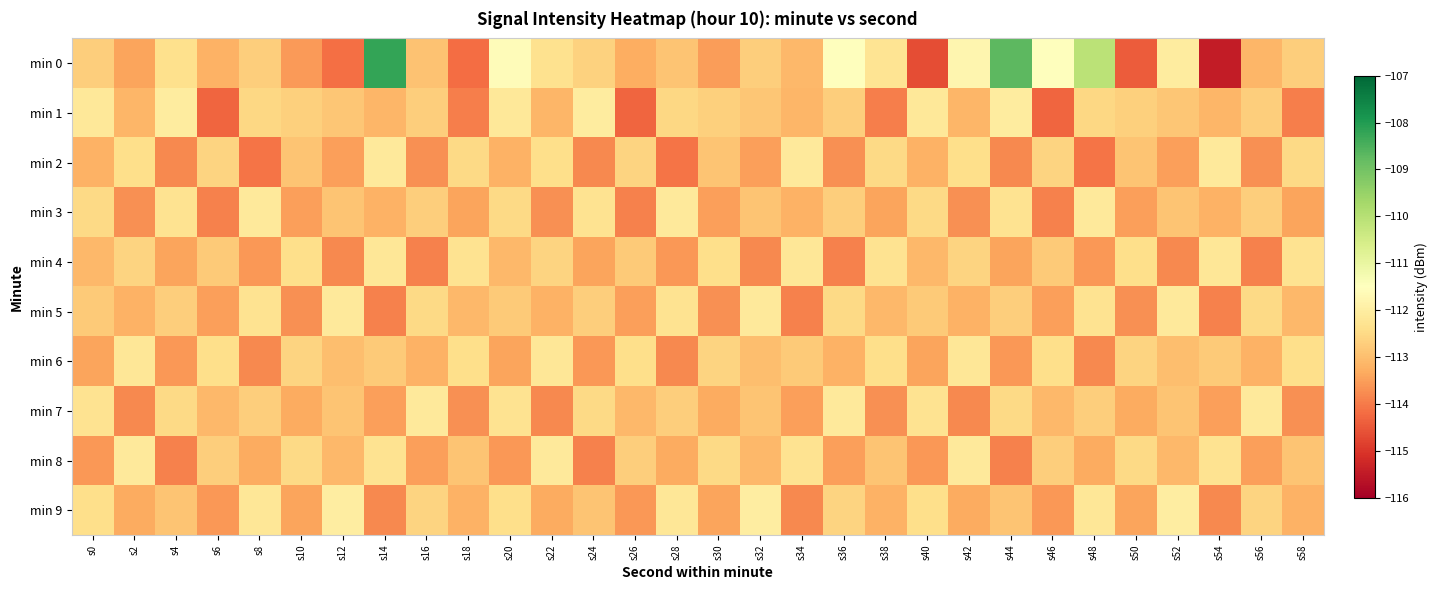

Which series has the largest total across all categories?

min 0